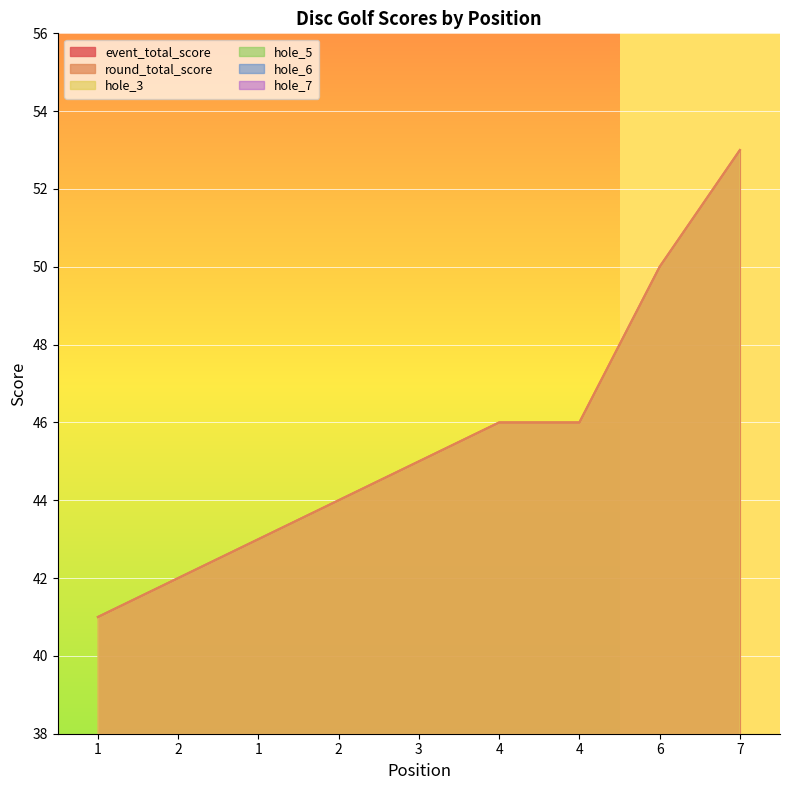

Which has a higher value, 4 or 3?

4